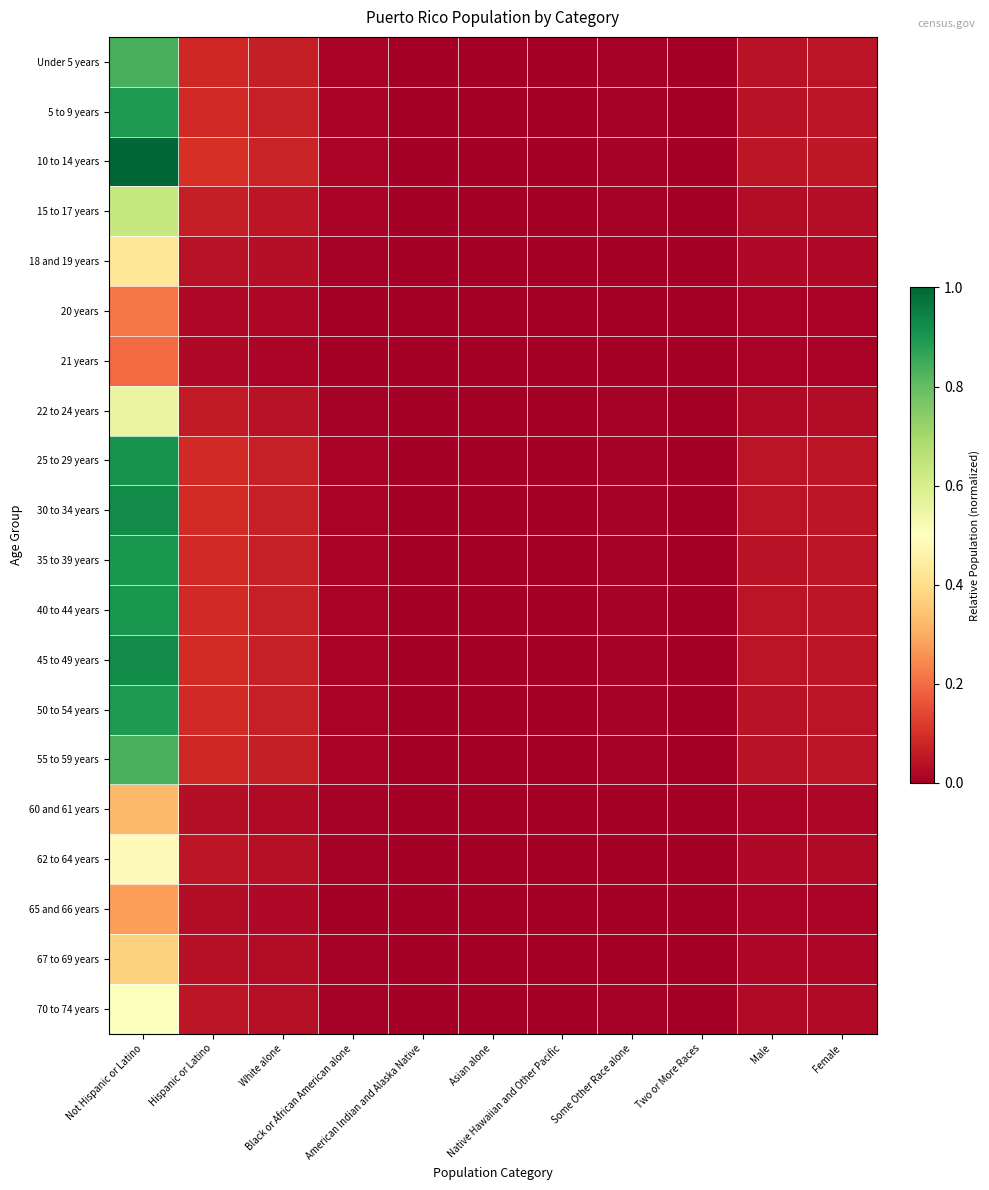

What is the spread (max minus min) of values at Not Hispanic or Latino?

0.8